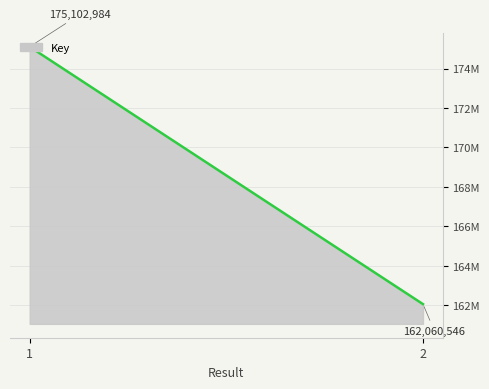

What is the value of the 2nd point from the left?

162060546